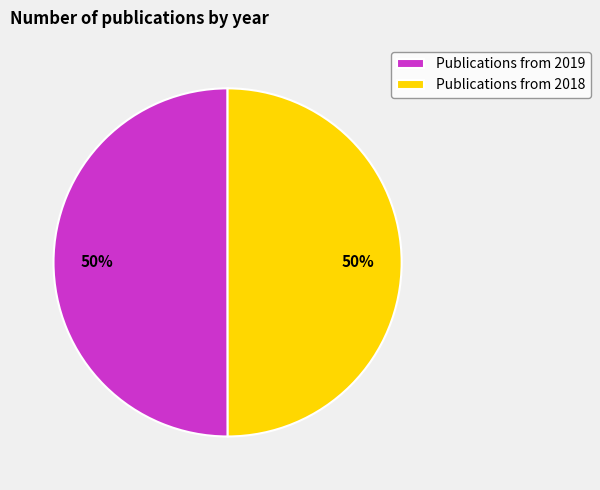

To the nearest percent, what portion does Publications from 2019 represent?

50%